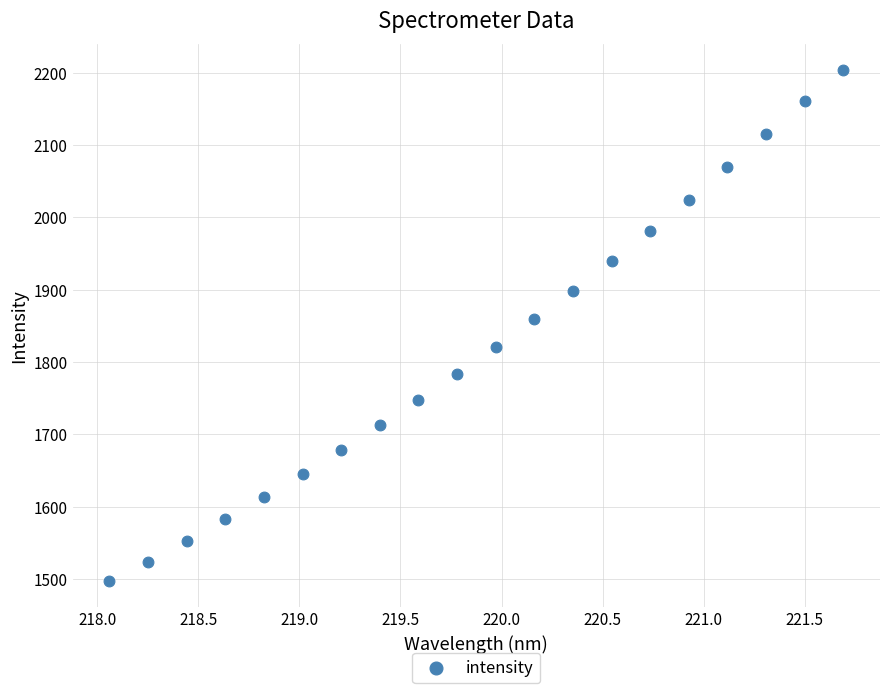

What is the range of Y values (max minus min)?

707.2